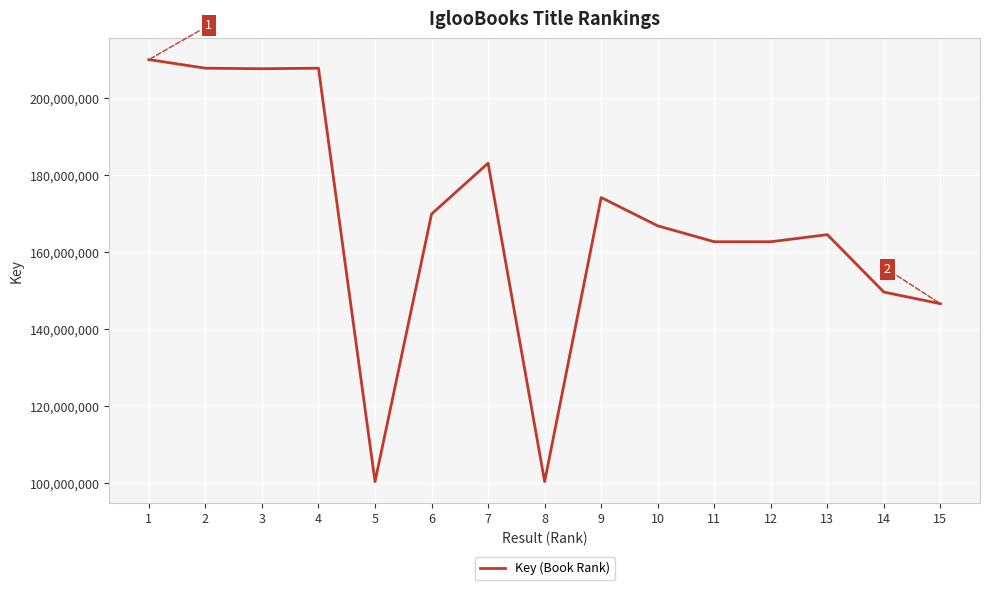

What is the minimum value shown in the chart?

100401938